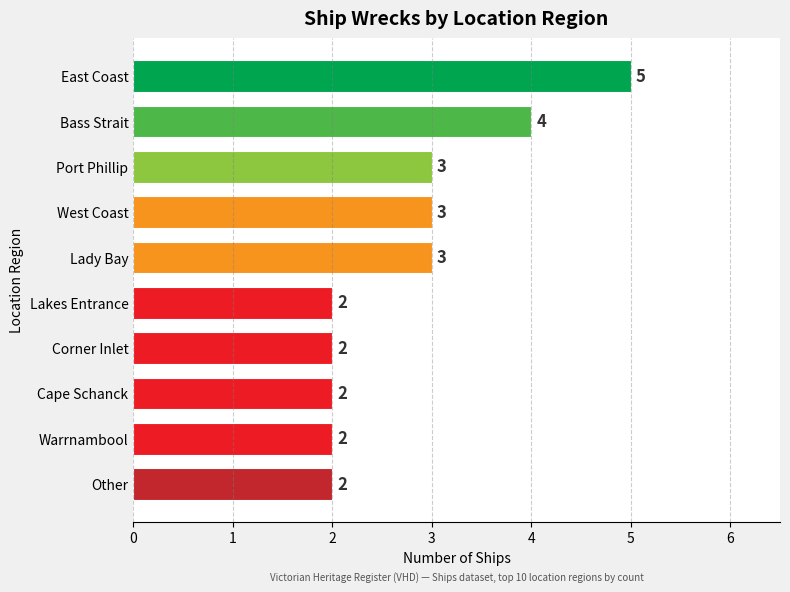

How many values are between 2 and 3?

8